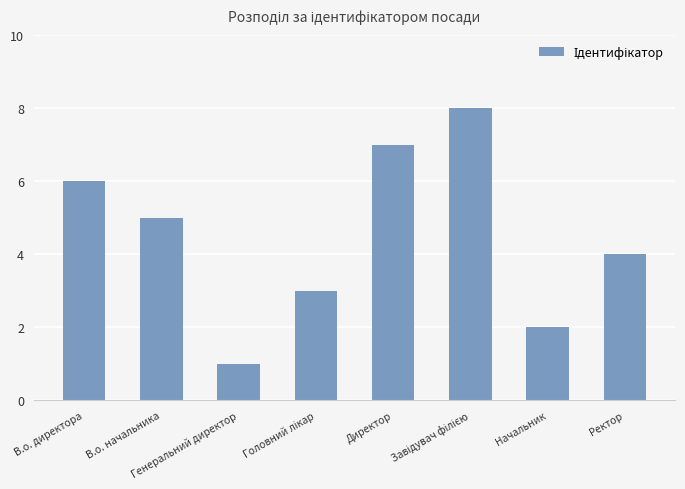

What is the approximate value at Директор?

7